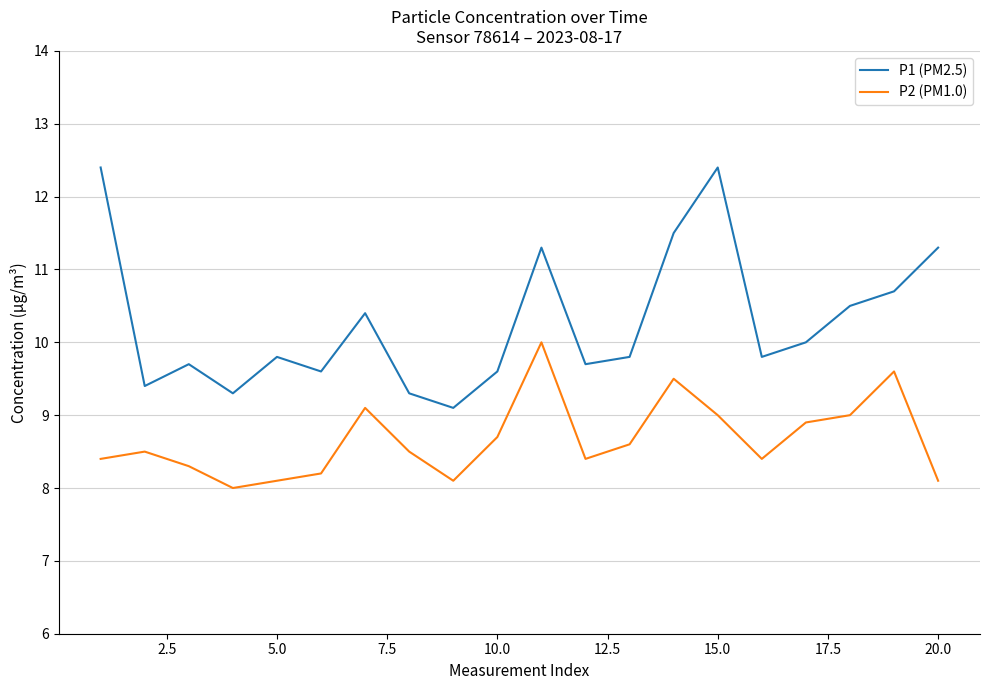

True or false: P1 (PM2.5) and P2 (PM1.0) intersect in this chart.

False